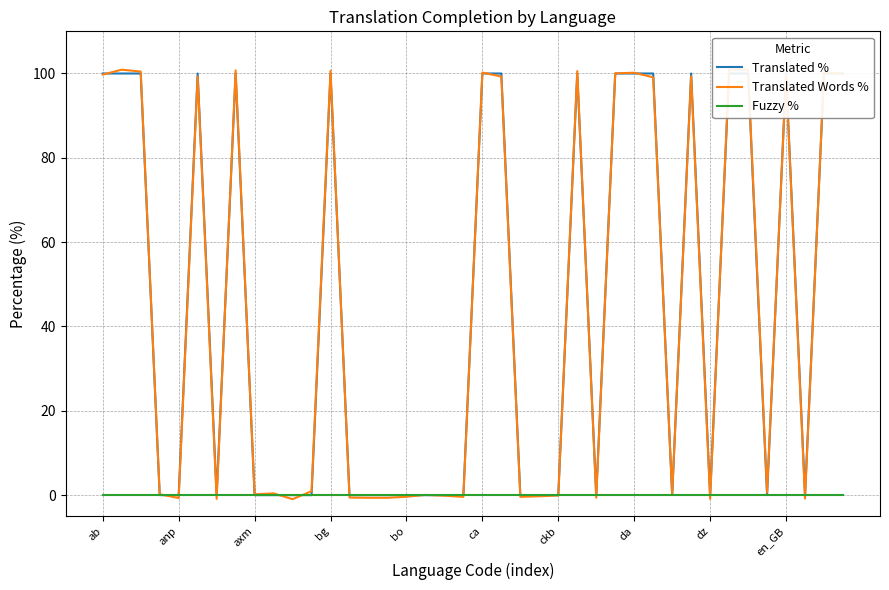

Count the Translated % values in the range 0 to 100.

40